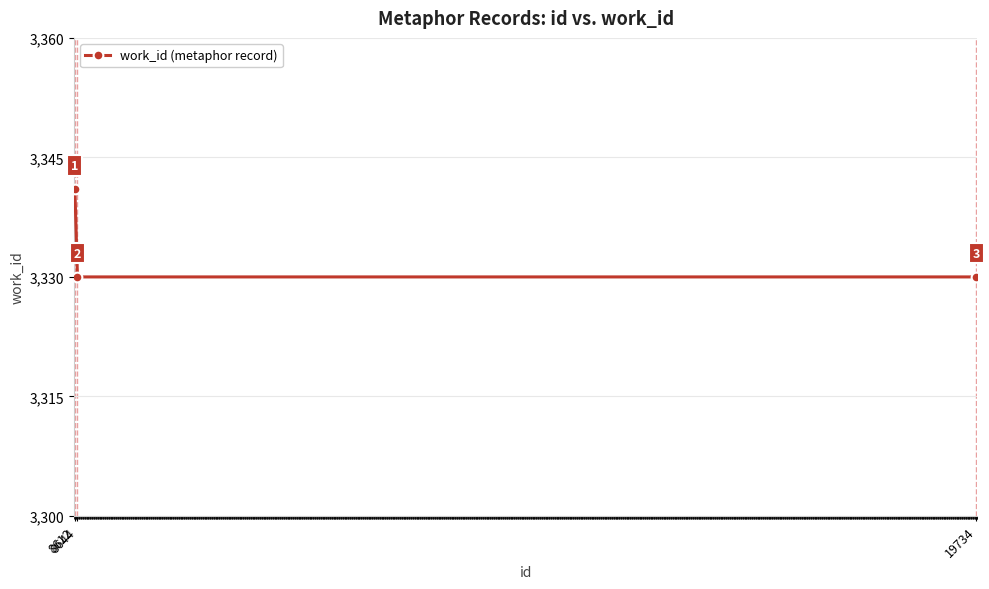

Reading left to right, what are all the values shown in this chart?

8612=3341	8644=3330	19734=3330